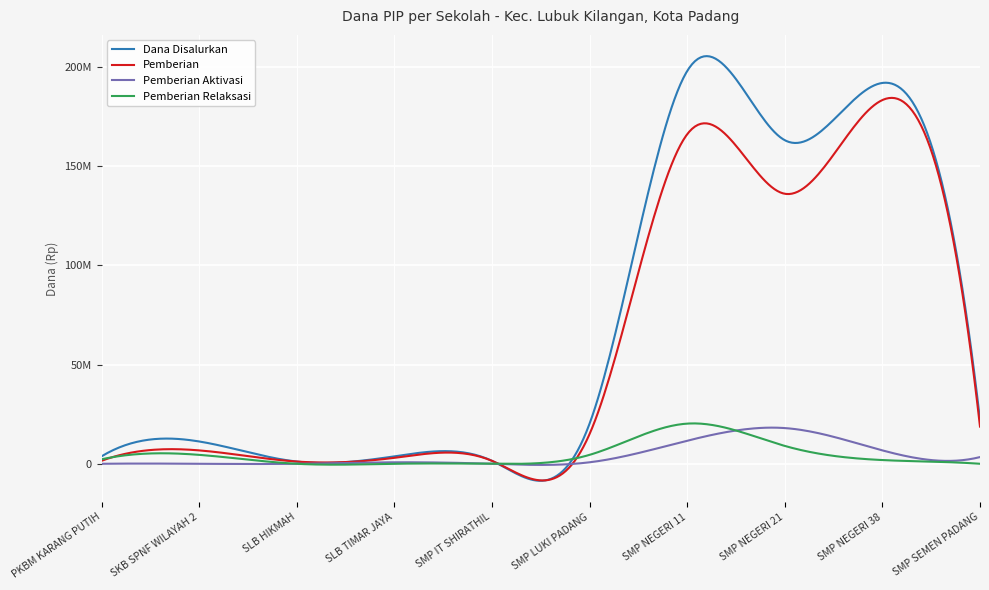

What is the maximum value for Dana Disalurkan?

198000000